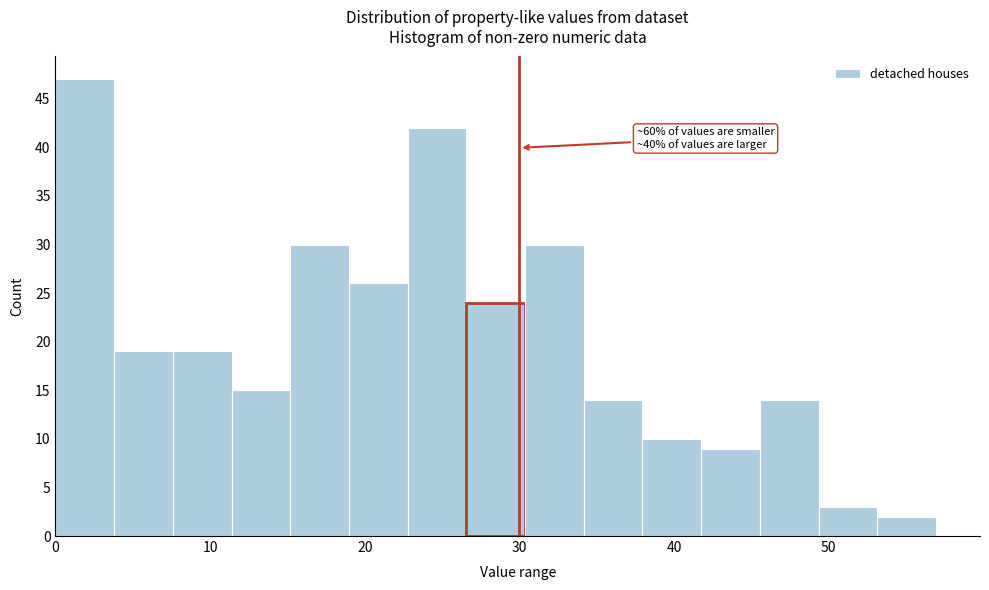

Read against the x-axis, roughly where is the centre of the tallest bar?

2